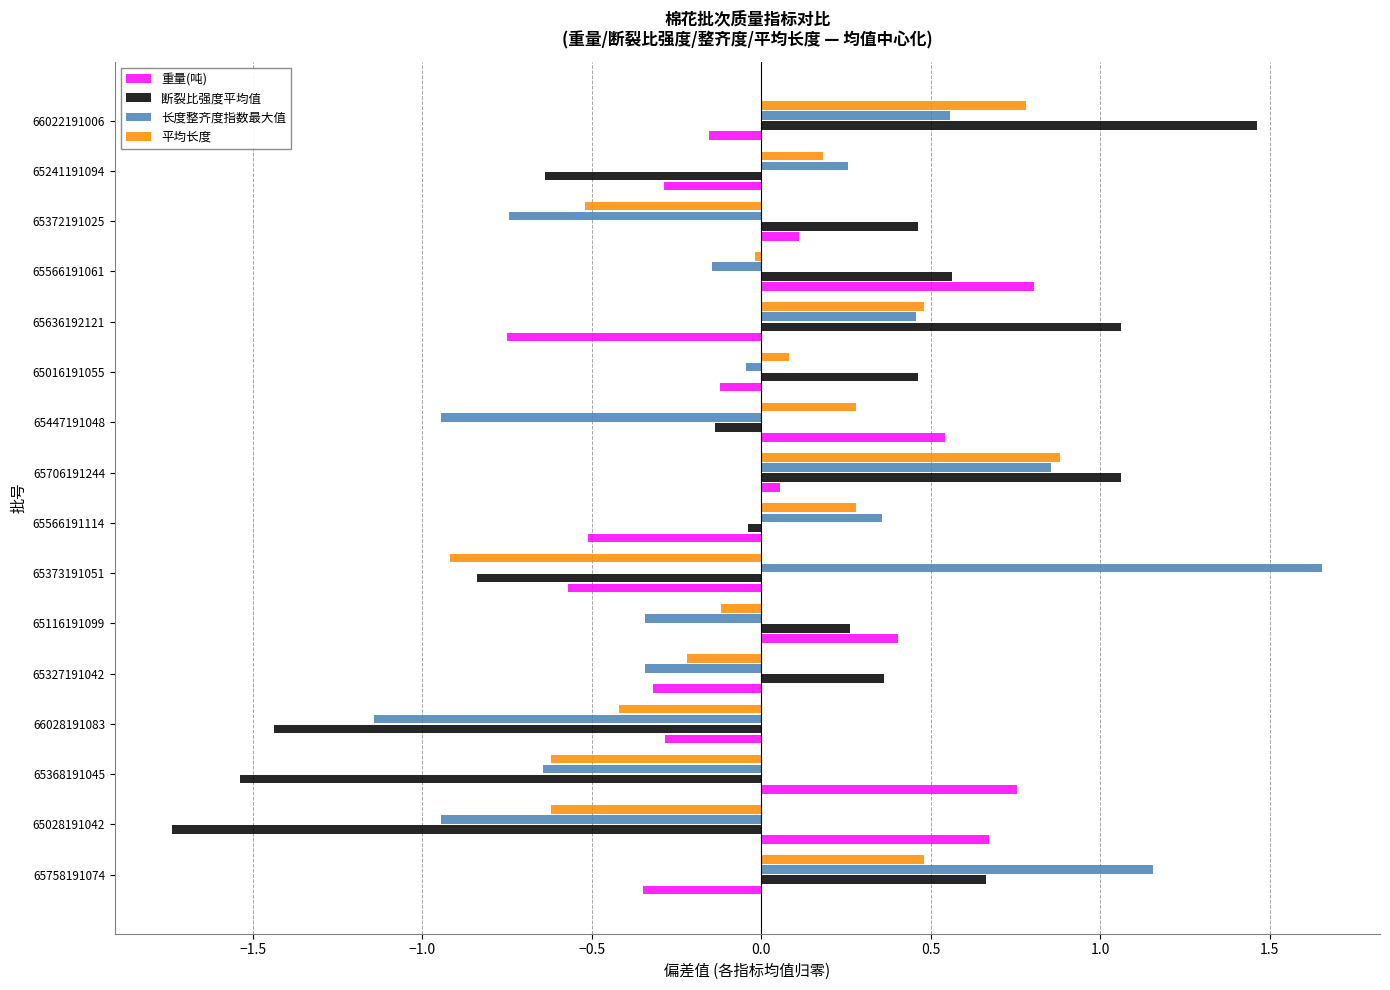

At how many categories does at least one series exceed -1?

16